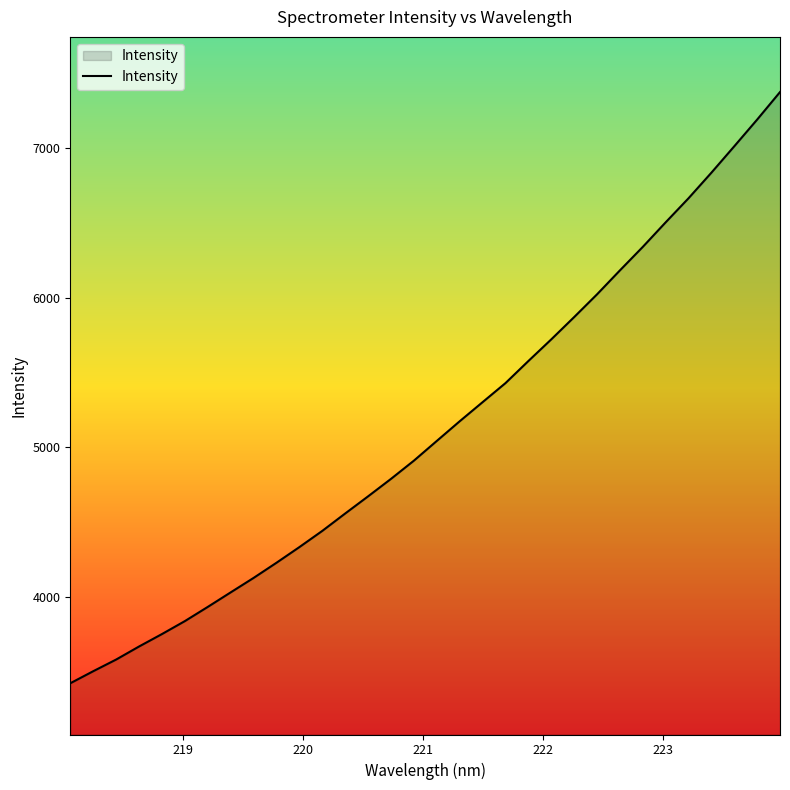

What is the maximum value shown in the chart?

7374.2